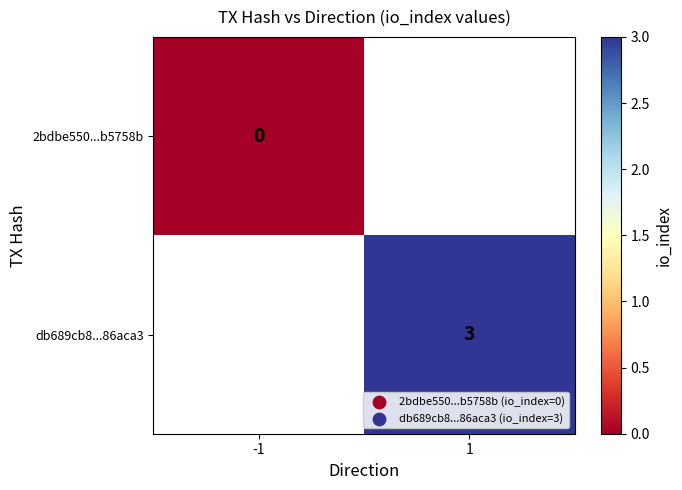

Is the value of 2bdbe550...b5758b at -1 greater than the value of db689cb8...86aca3 at 1?

No